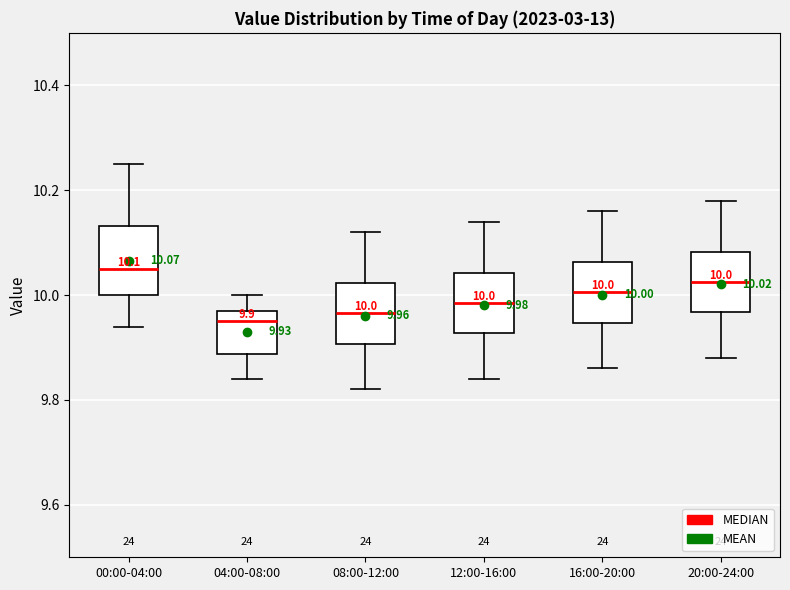

Which box's median line is the highest?

00:00-04:00